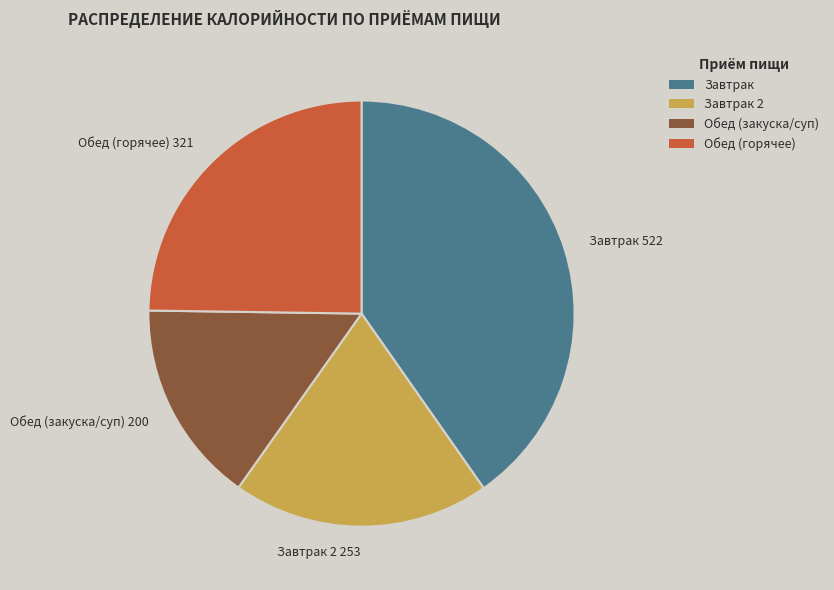

Is there any slice that represents more than half of the pie?

No